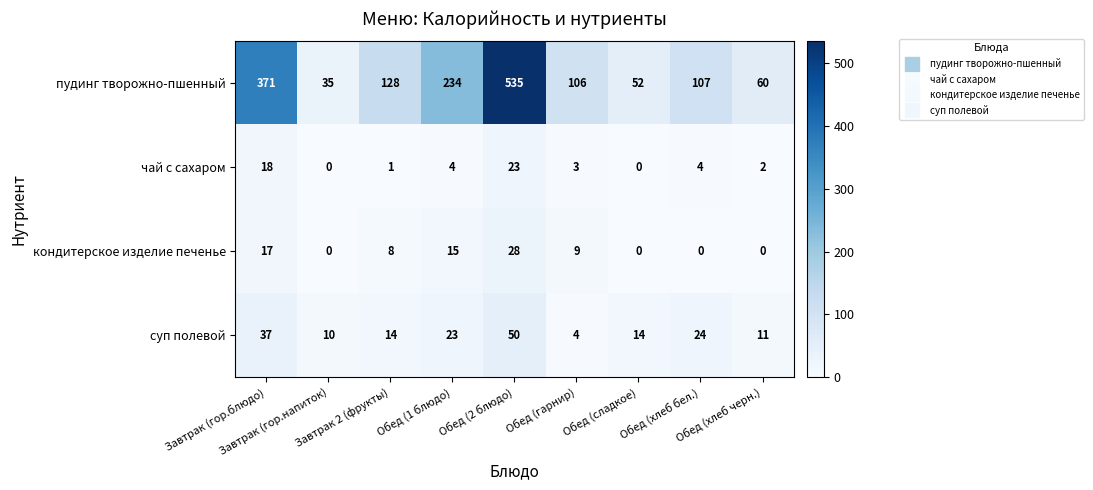

Which series has the largest total across all categories?

пудинг творожно-пшенный